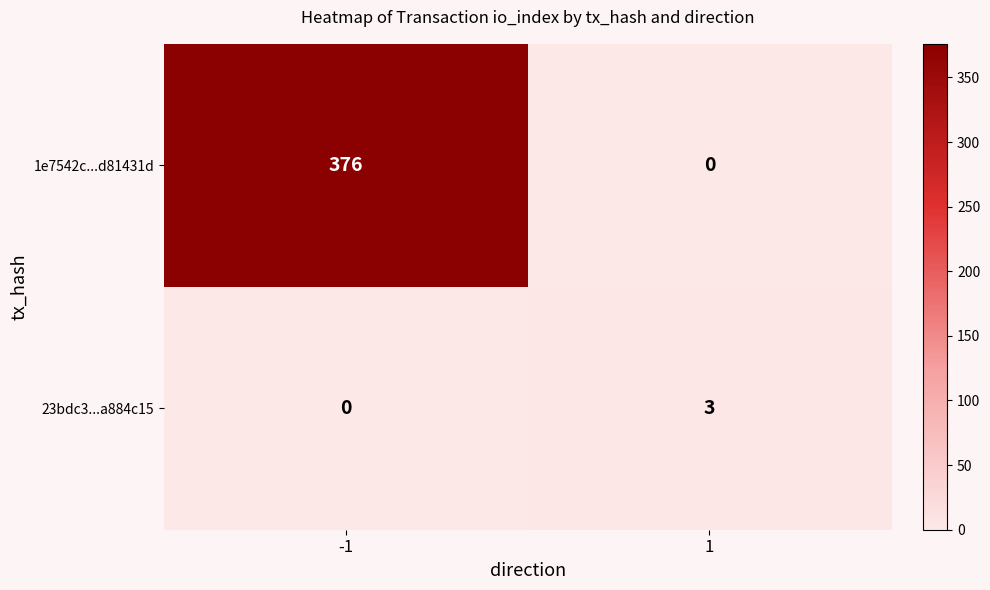

Rank the series by their average value, from lowest to highest.

23bdc3...a884c15, 1e7542c...d81431d